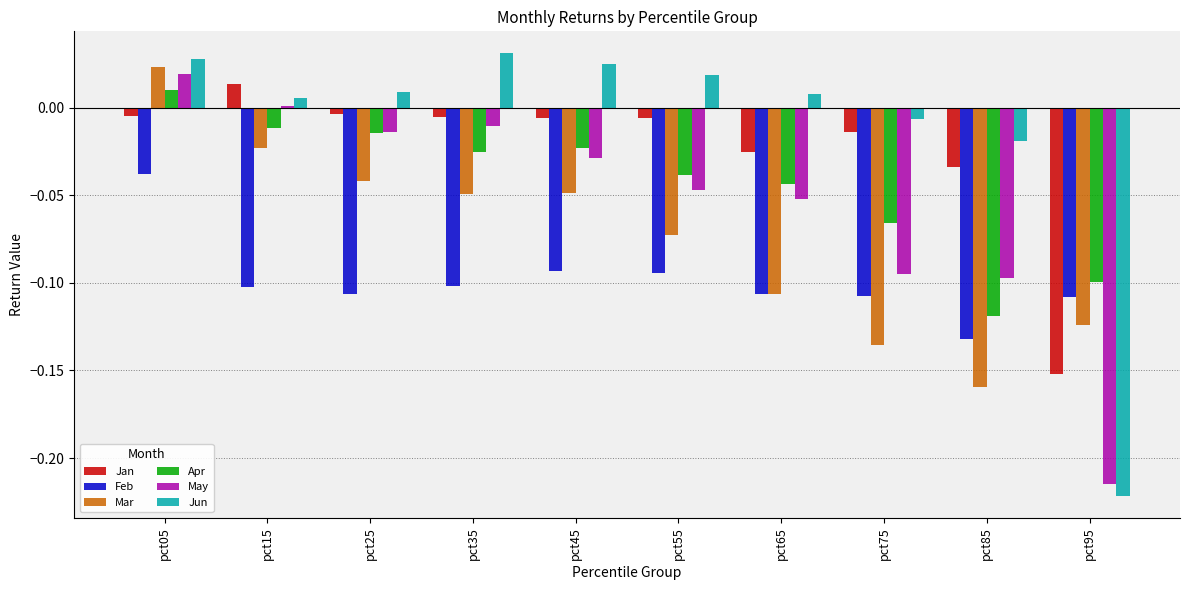

Which category has the lowest value in the Apr series?

pct85